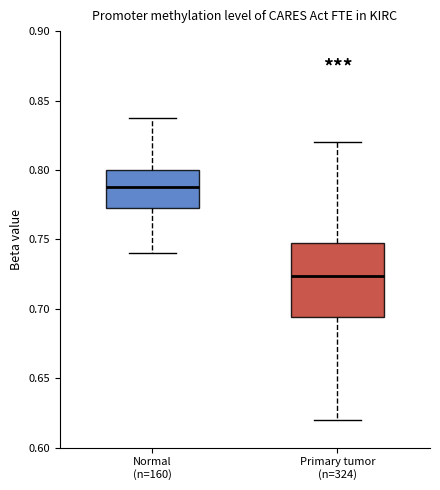

Reading left to right, transcribe this box plot: for each box, give where its median line is, the range the box spans, and where its two whiskers end, as read against the y-axis. The values are not printed on the chart, so give them approximately, as read against the axis.

Normal (n=160): median 0.790, box 0.775 to 0.800, whiskers 0.740 to 0.835
Primary tumor (n=324): median 0.725, box 0.695 to 0.745, whiskers 0.620 to 0.820